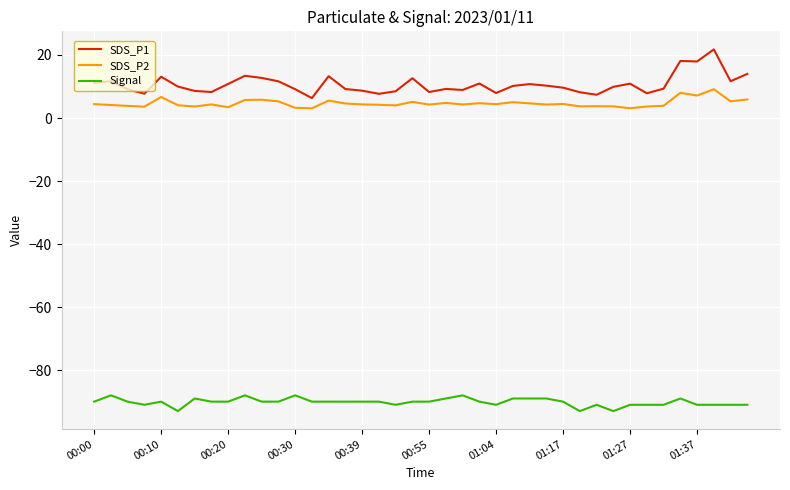

Which series has the largest range (max minus min)?

SDS_P1